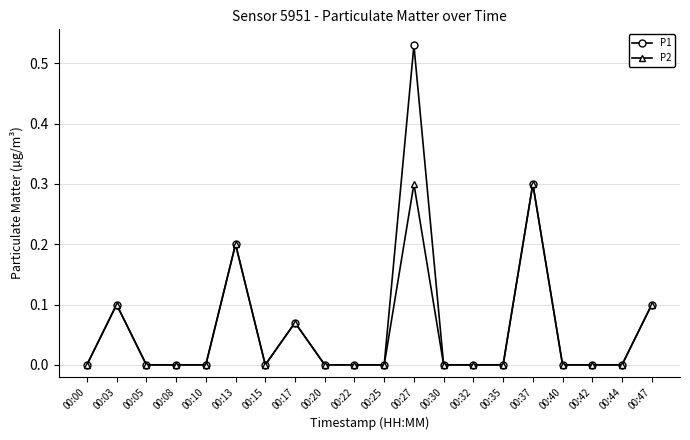

Which series has the largest total across all categories?

P1